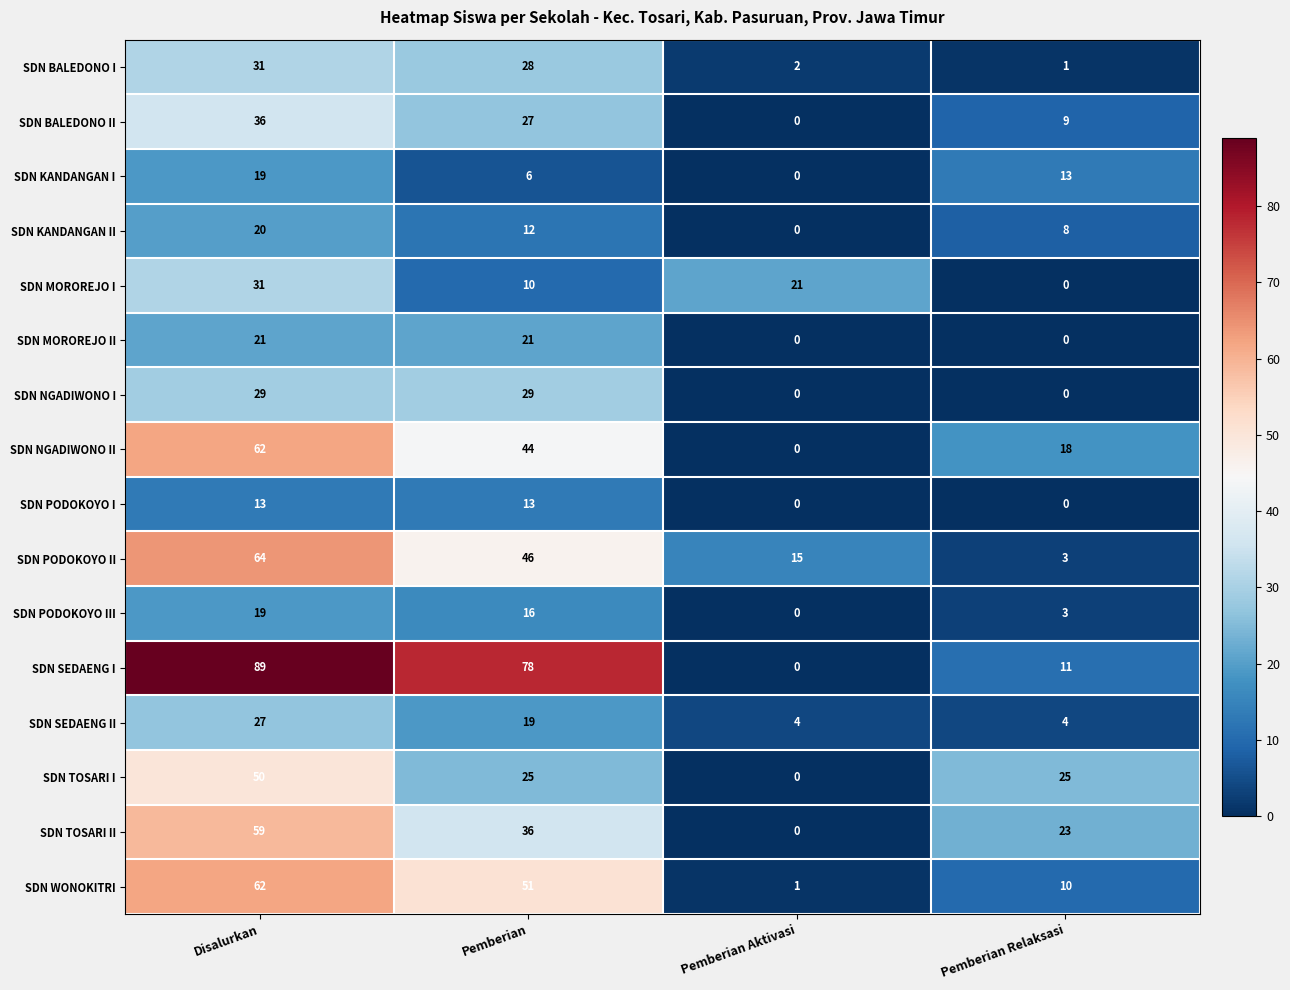

Which series has the largest range (max minus min)?

SDN SEDAENG I